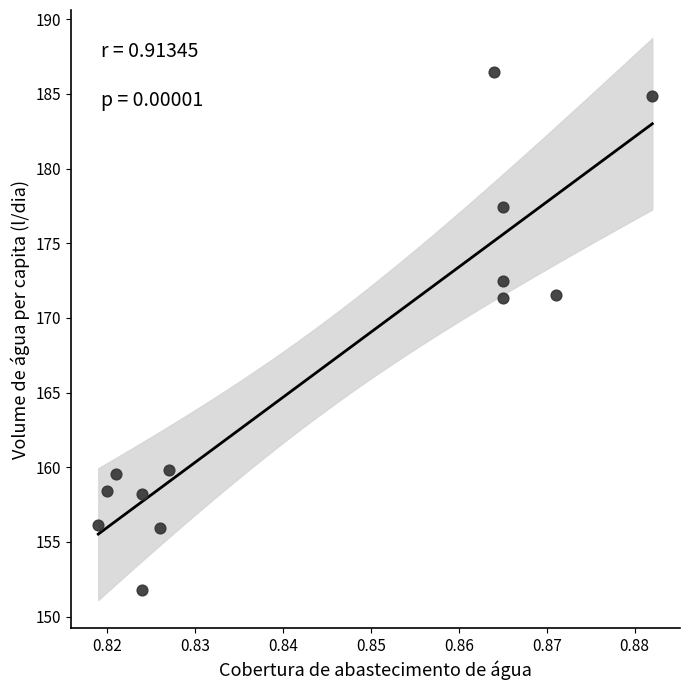

What is the range of Y values (max minus min)?

34.7